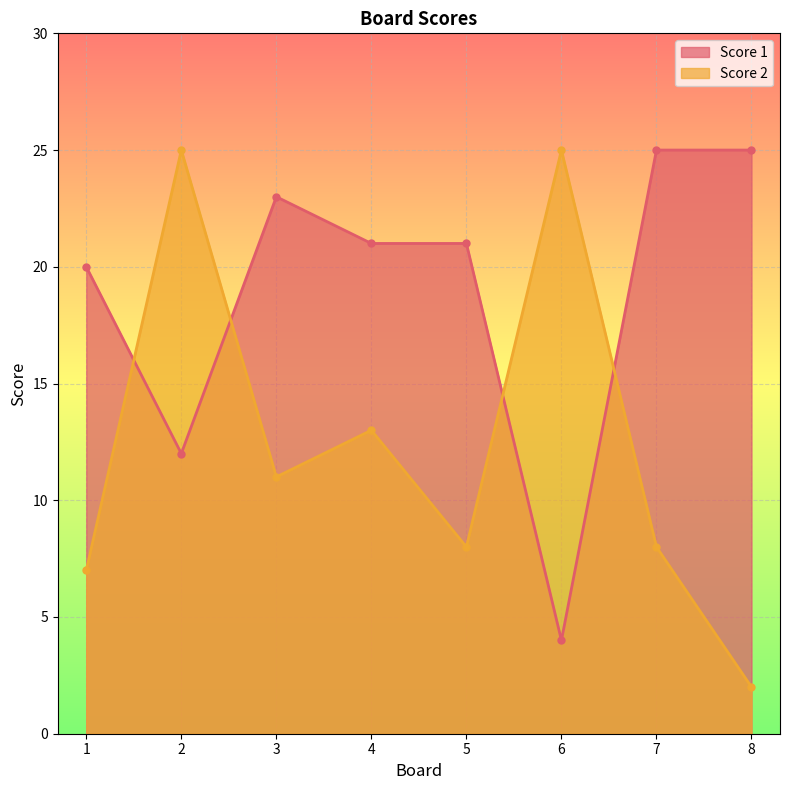

The value of Score 1 at 2 is 12. True or false?

True